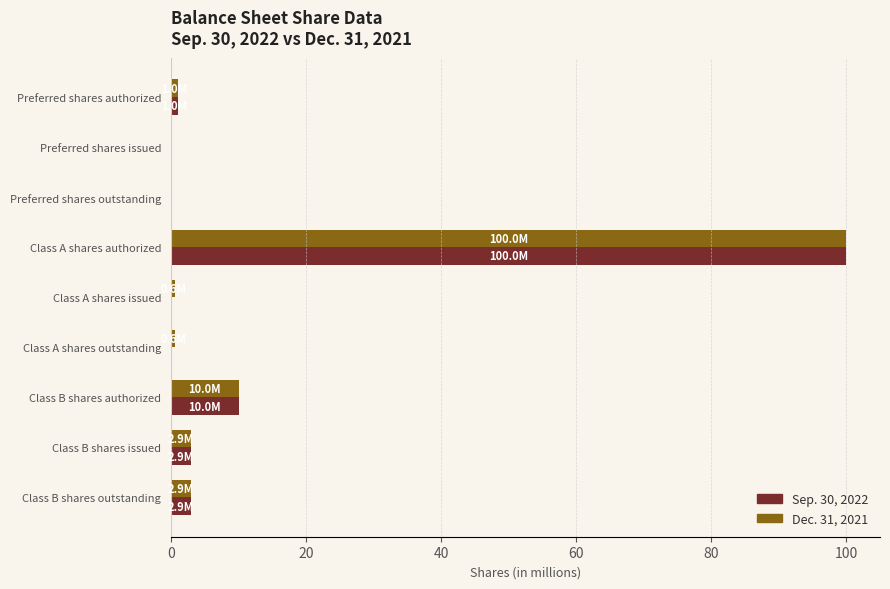

What is the total value across all series at Class B shares issued?

5.8